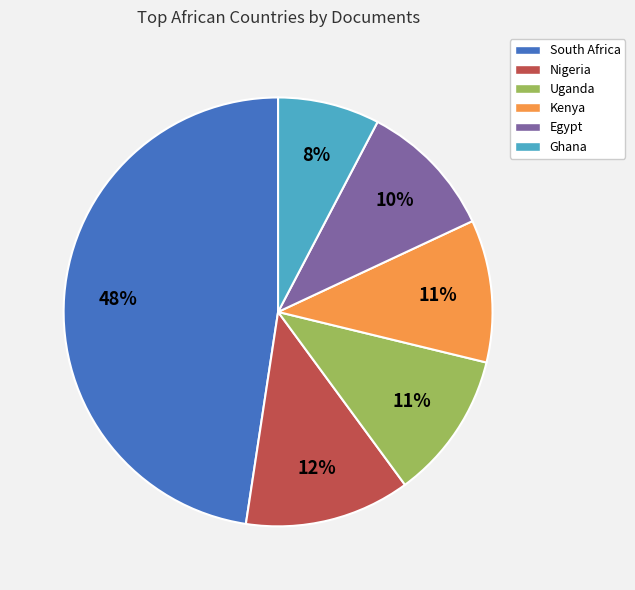

Is it true that Ghana is 1% of the pie?

False